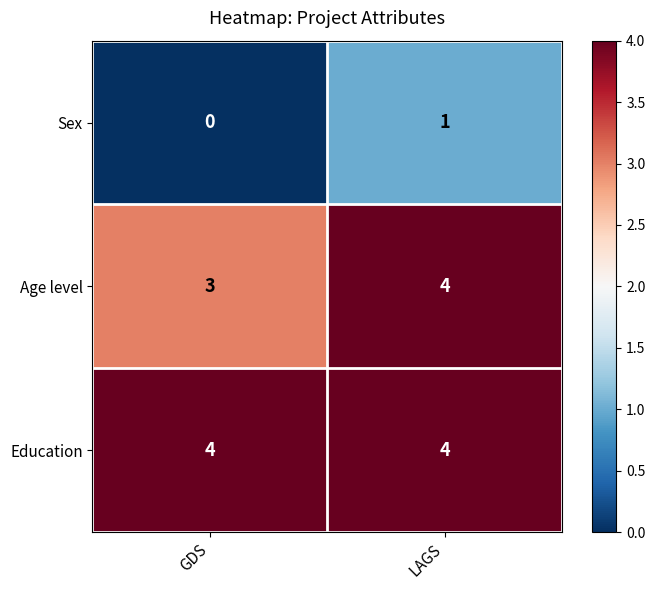

Reading left to right, list all the values displayed in this chart.

Sex: GDS=0	LAGS=1
Age level: GDS=3	LAGS=4
Education: GDS=4	LAGS=4